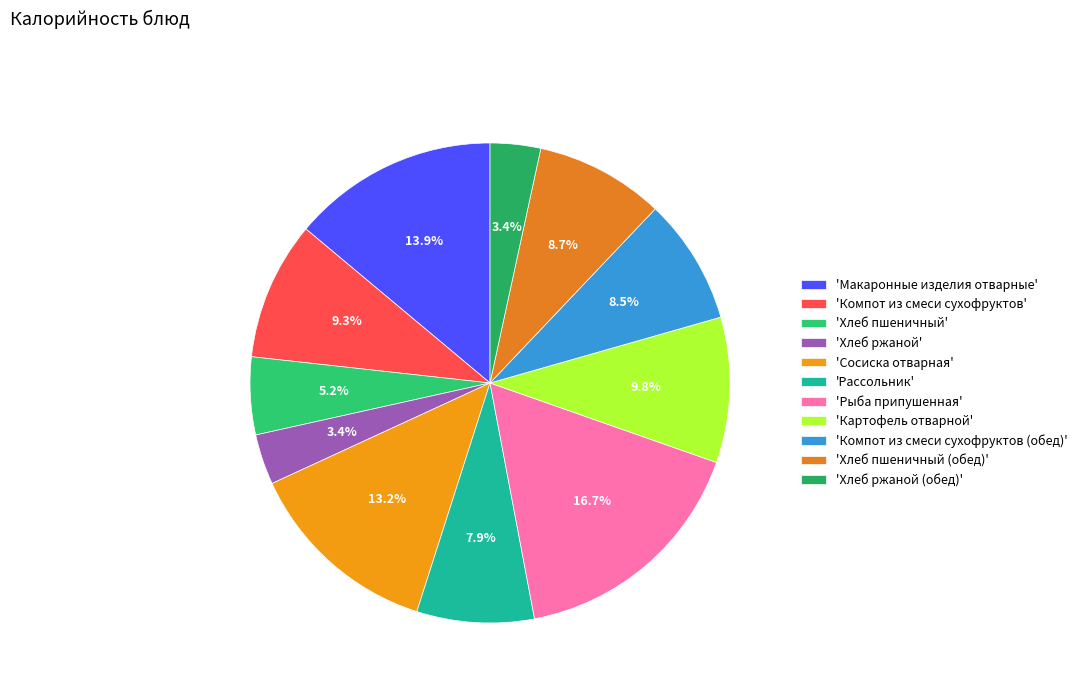

Which category has the smallest portion of the pie?

Хлеб ржаной